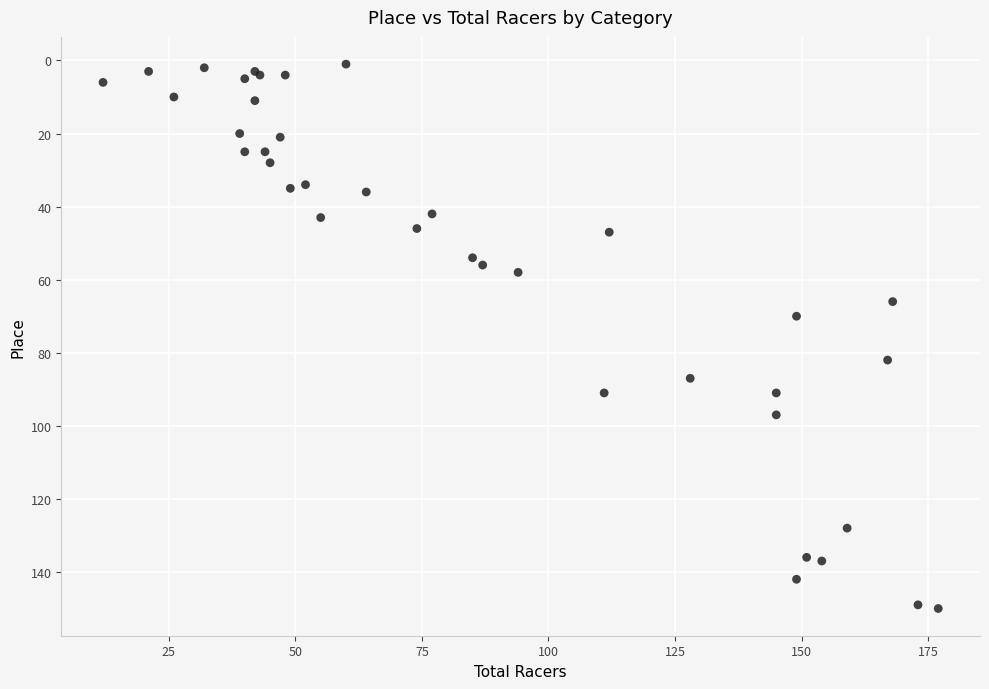

What Y value in the scatter plot is closest to 75?

70